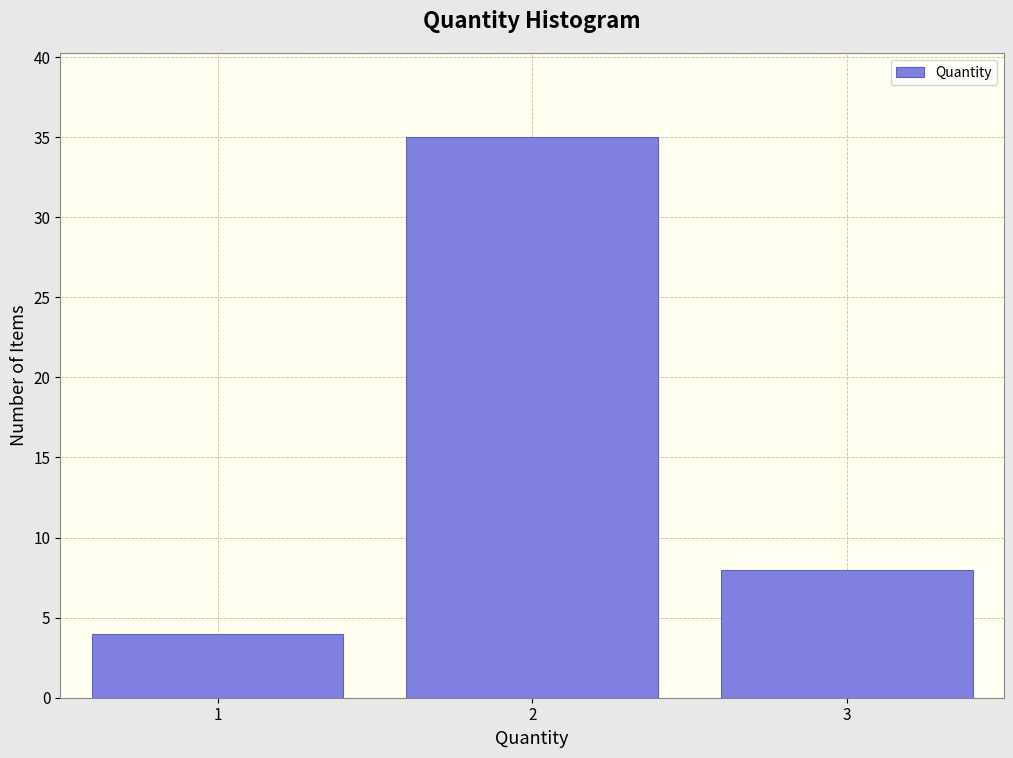

Reading left to right, extract all data points from this chart.

1=4	2=35	3=8